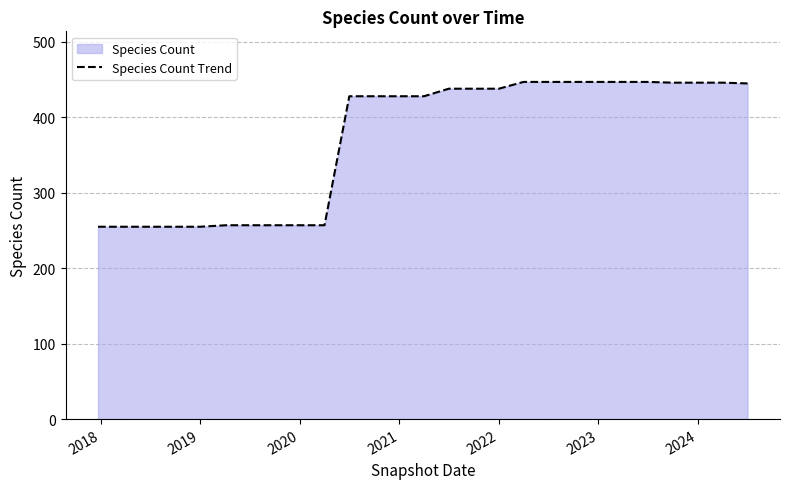

True or false: the data shows 255 at 2019.

True